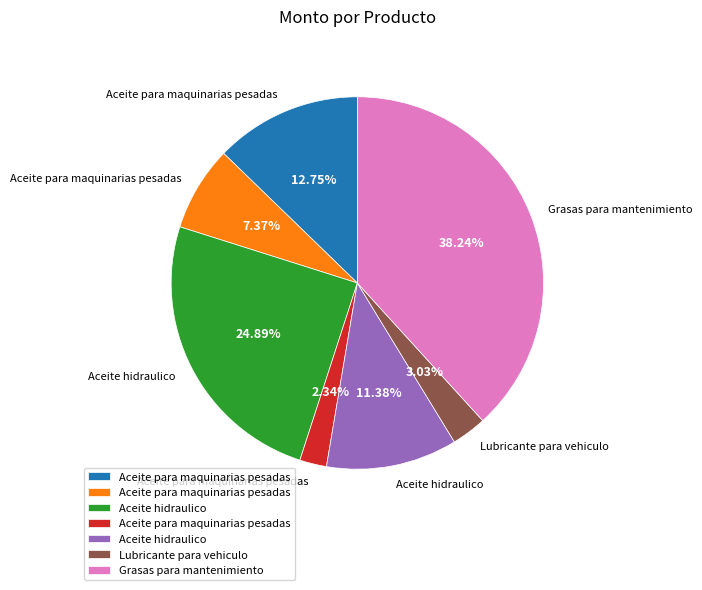

Is there a majority slice in this chart?

No